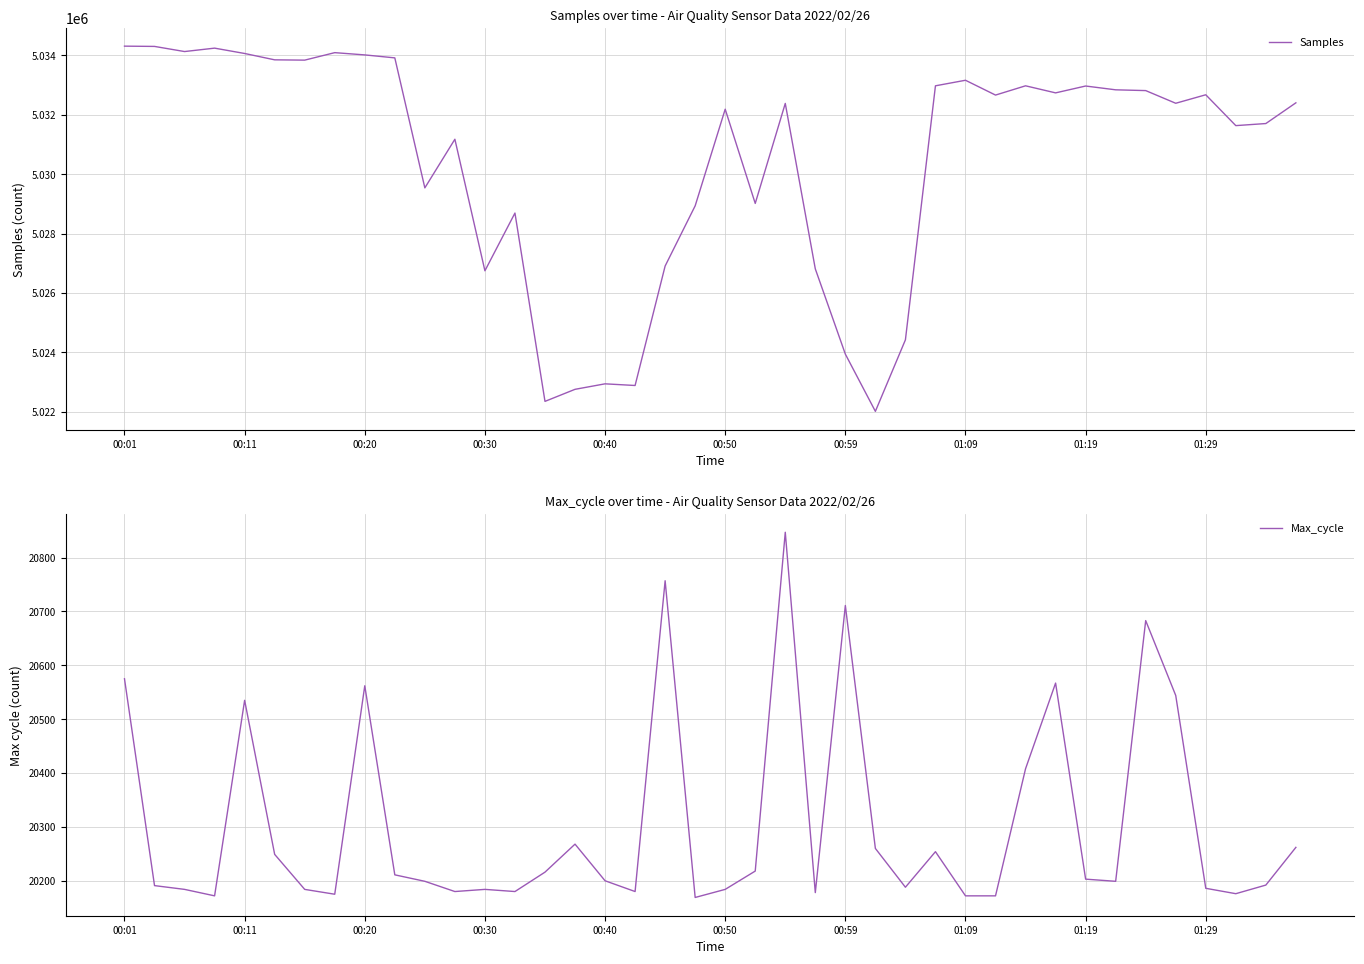

What is the highest value of the Samples series?

5034314